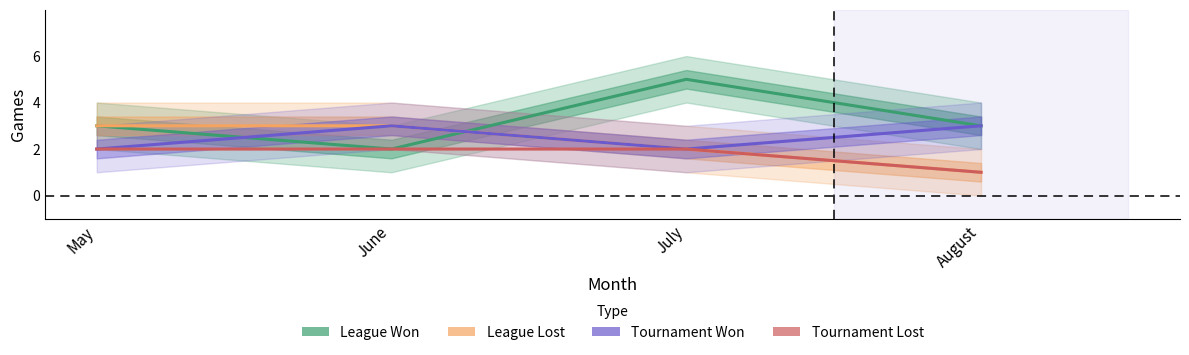

The Tournament Won series shows 3 at August. True or false?

True